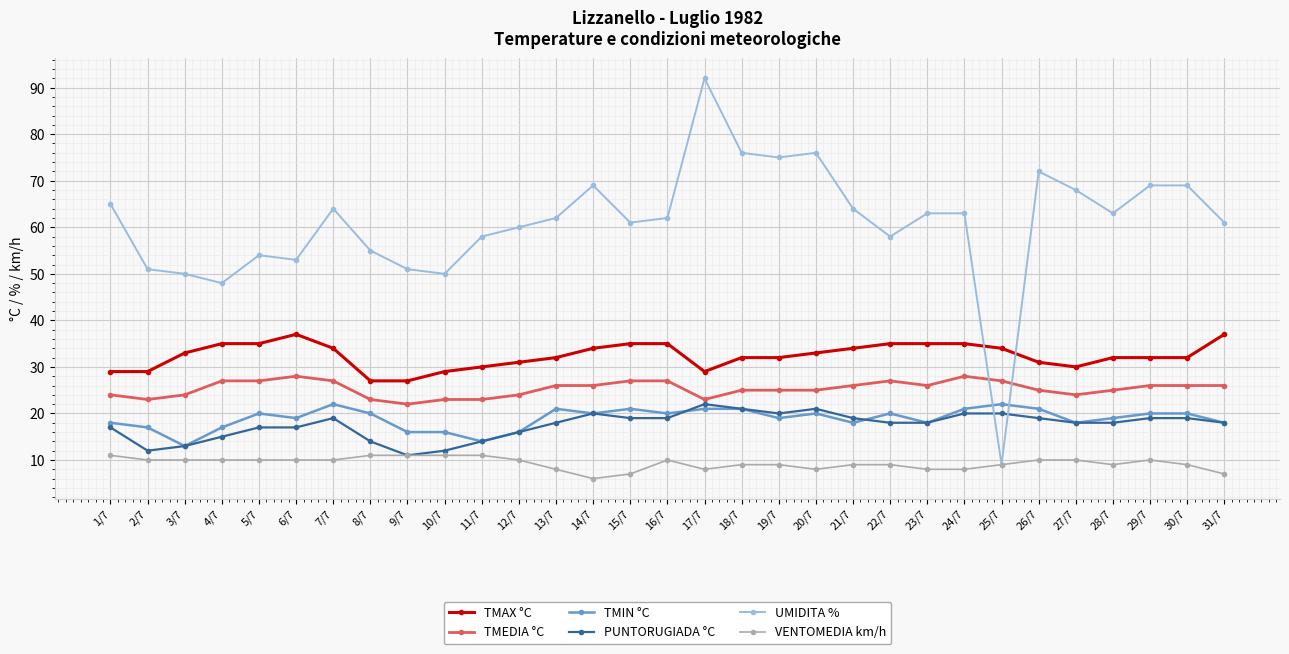

Reading left to right, list all the values displayed in this chart.

TMAX °C: 29	29	33	35	35	37	34	27	27	29	30	31	32	34	35	35	29	32	32	33	34	35	35	35	34	31	30	32	32	32	37
TMEDIA °C: 24	23	24	27	27	28	27	23	22	23	23	24	26	26	27	27	23	25	25	25	26	27	26	28	27	25	24	25	26	26	26
TMIN °C: 18	17	13	17	20	19	22	20	16	16	14	16	21	20	21	20	21	21	19	20	18	20	18	21	22	21	18	19	20	20	18
PUNTORUGIADA °C: 17	12	13	15	17	17	19	14	11	12	14	16	18	20	19	19	22	21	20	21	19	18	18	20	20	19	18	18	19	19	18
UMIDITA %: 65	51	50	48	54	53	64	55	51	50	58	60	62	69	61	62	92	76	75	76	64	58	63	63	9	72	68	63	69	69	61
VENTOMEDIA km/h: 11	10	10	10	10	10	10	11	11	11	11	10	8	6	7	10	8	9	9	8	9	9	8	8	9	10	10	9	10	9	7